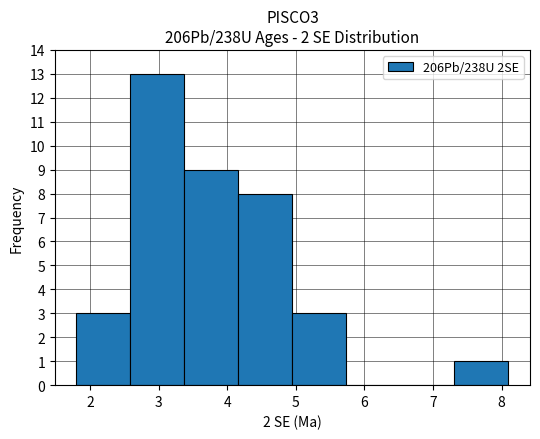

Reading left to right, transcribe this chart: for each bar, give the range it covers on the x-axis and its height. Neither the bar edges nor the heights are printed on the chart, so give them approximately, as read against the axes.

1.8 to 2.6: 3
2.6 to 3.4: 13
3.4 to 4.2: 9
4.2 to 5.0: 8
5.0 to 5.7: 3
5.7 to 6.5: 0
6.5 to 7.3: 0
7.3 to 8.1: 1